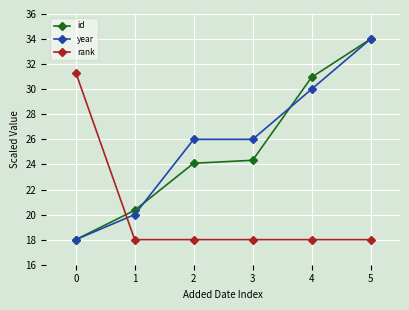

What is the minimum value shown in the chart?

18.0